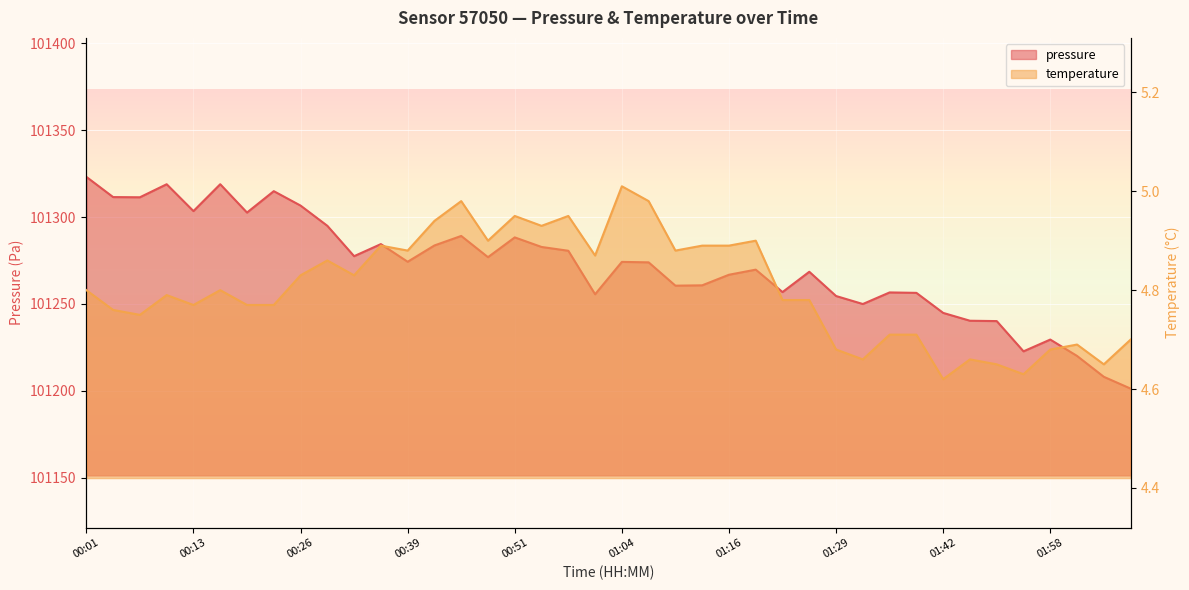

True or false: pressure and temperature intersect in this chart.

False